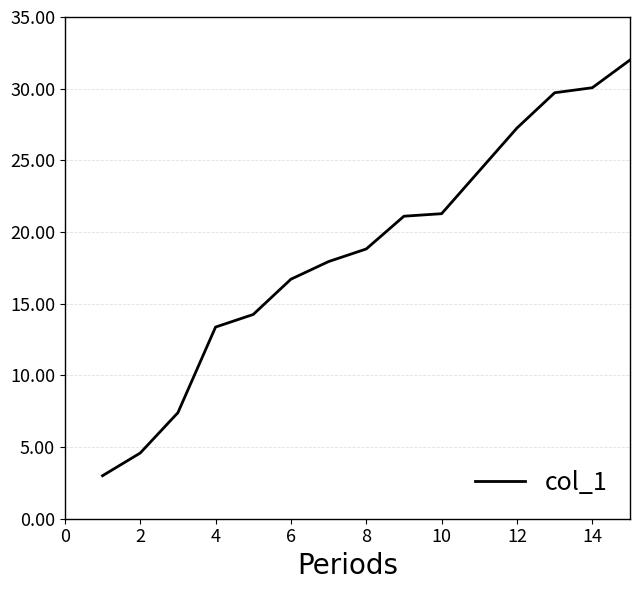

What is the smallest value displayed?

3.0